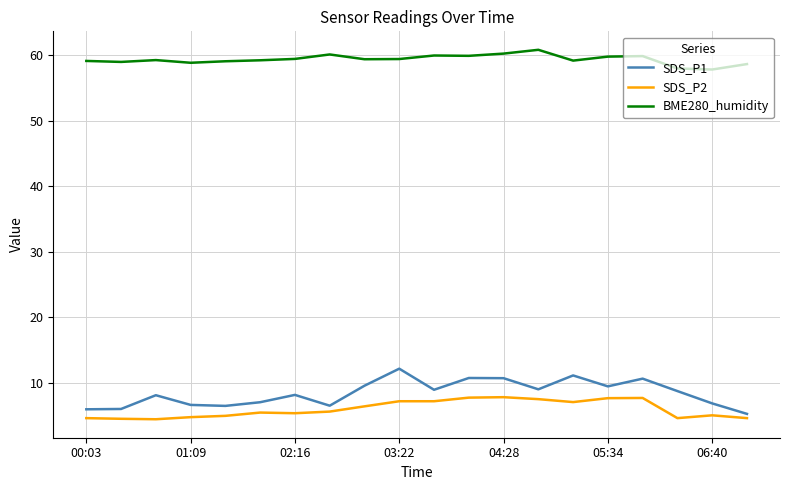

Which series has the largest total across all categories?

BME280_humidity